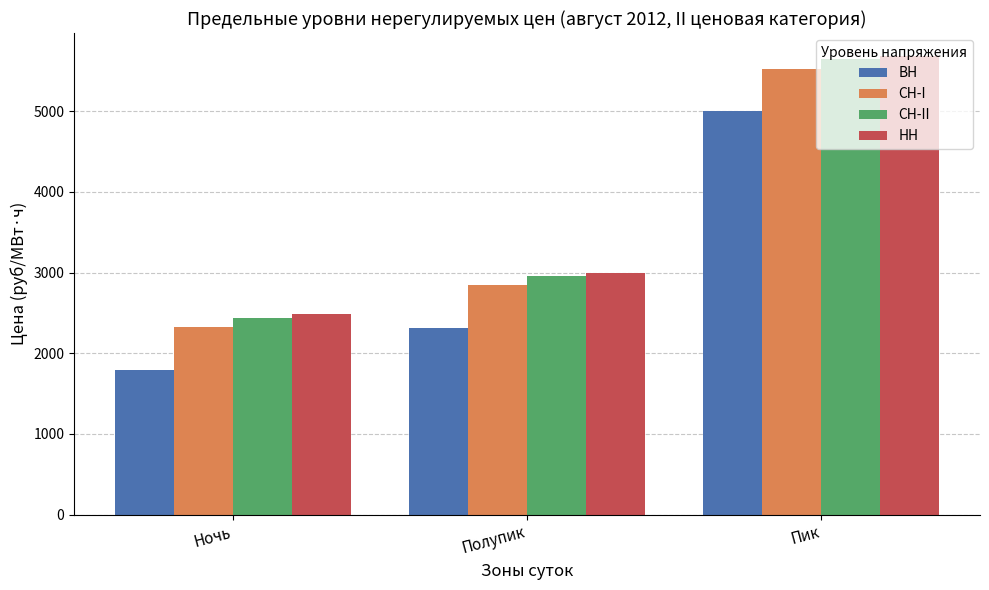

What is the difference between the highest and lowest values at Пик?

687.8